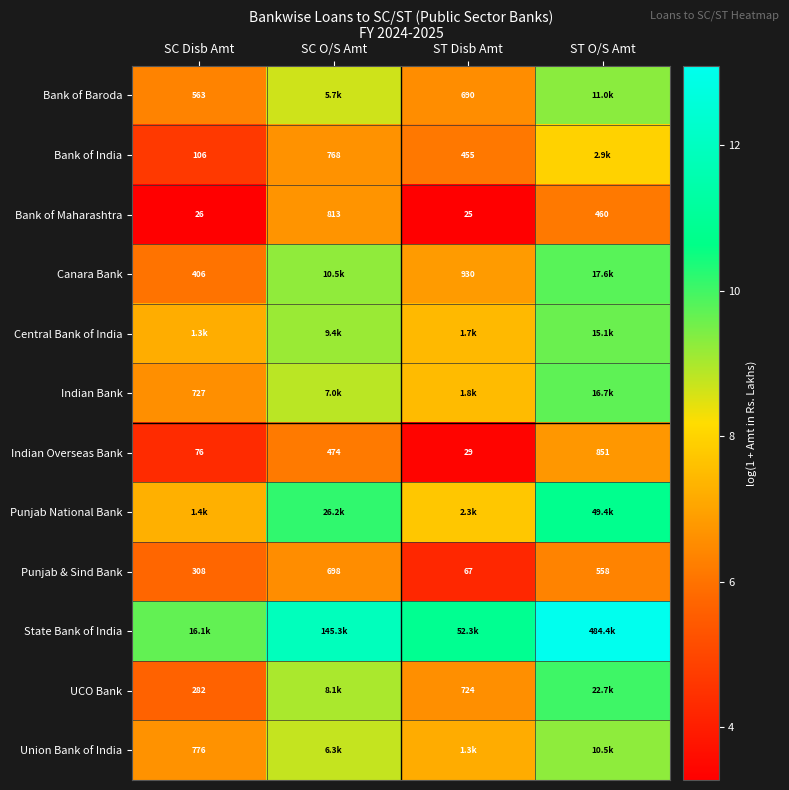

Rank the categories by Indian Overseas Bank value from lowest to highest.

ST Disb Amt, SC Disb Amt, SC O/S Amt, ST O/S Amt